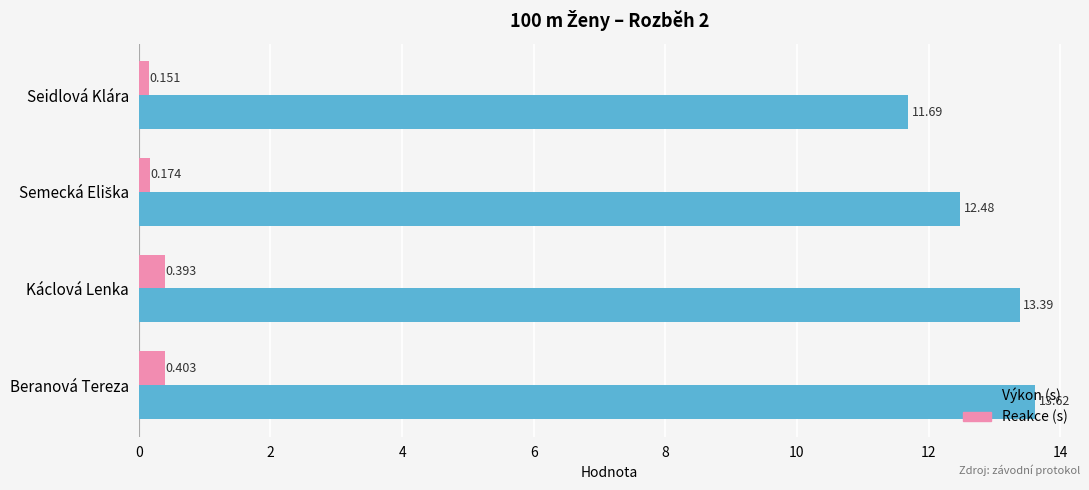

At which label does Výkon (s) reach its peak?

Beranová Tereza